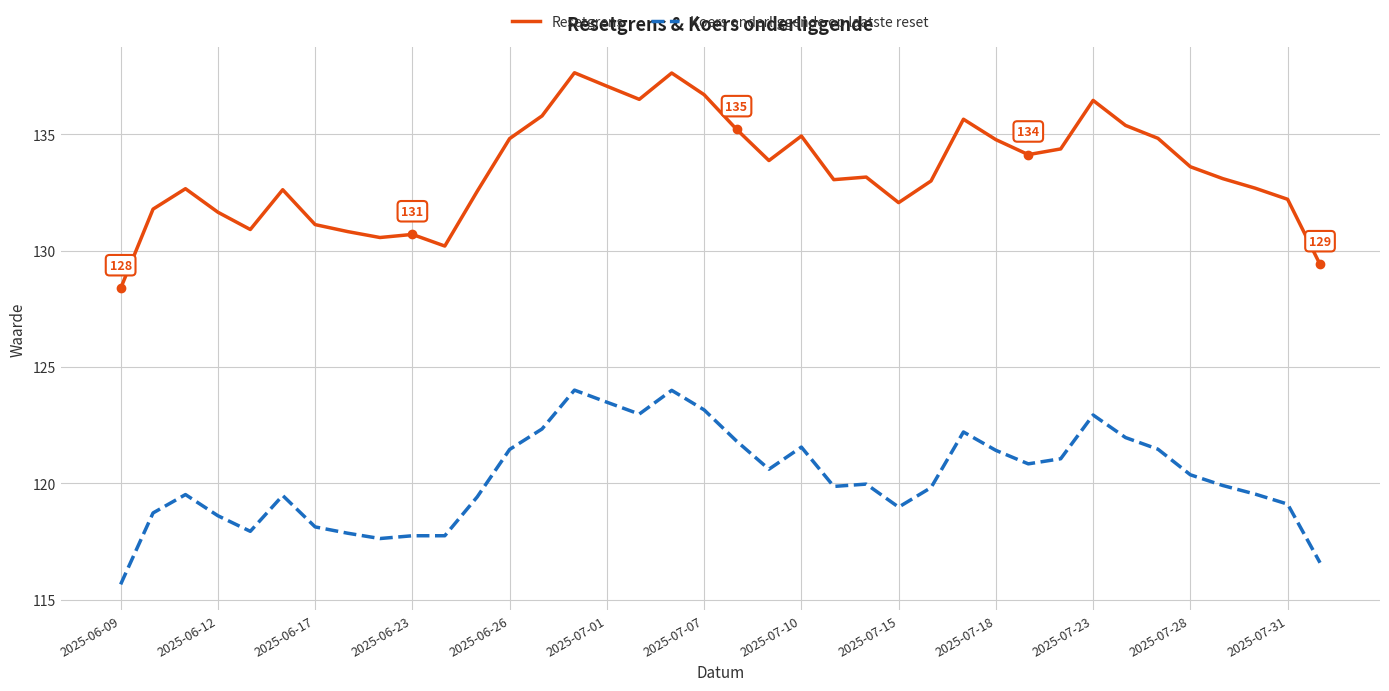

True or false: Koers onderliggende op laatste reset and Resetgrens cross at least once.

False